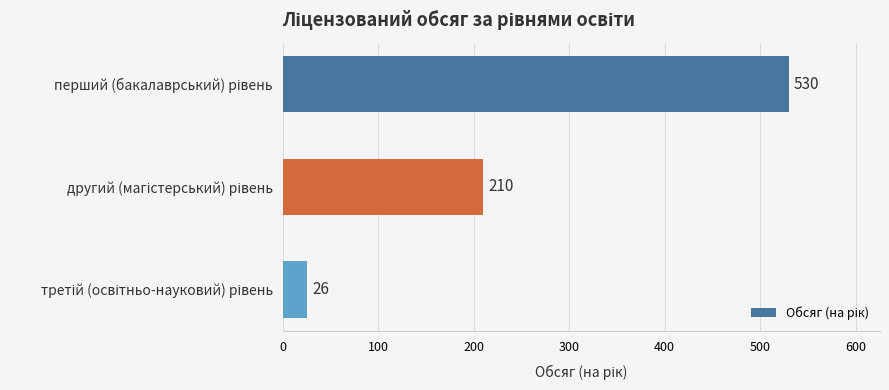

What is the value of the 1st bar from the top?

530